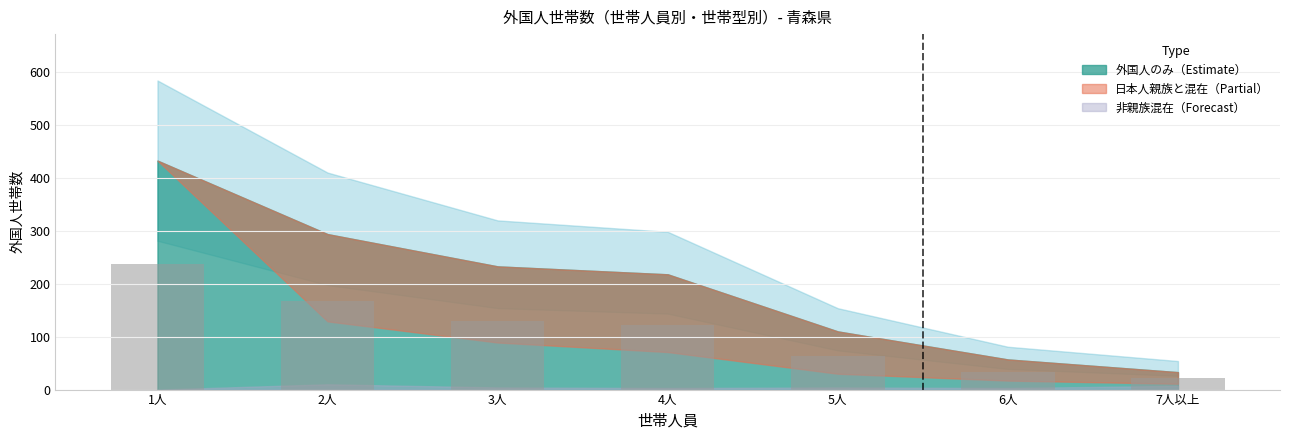

How many series are shown in this chart?

1